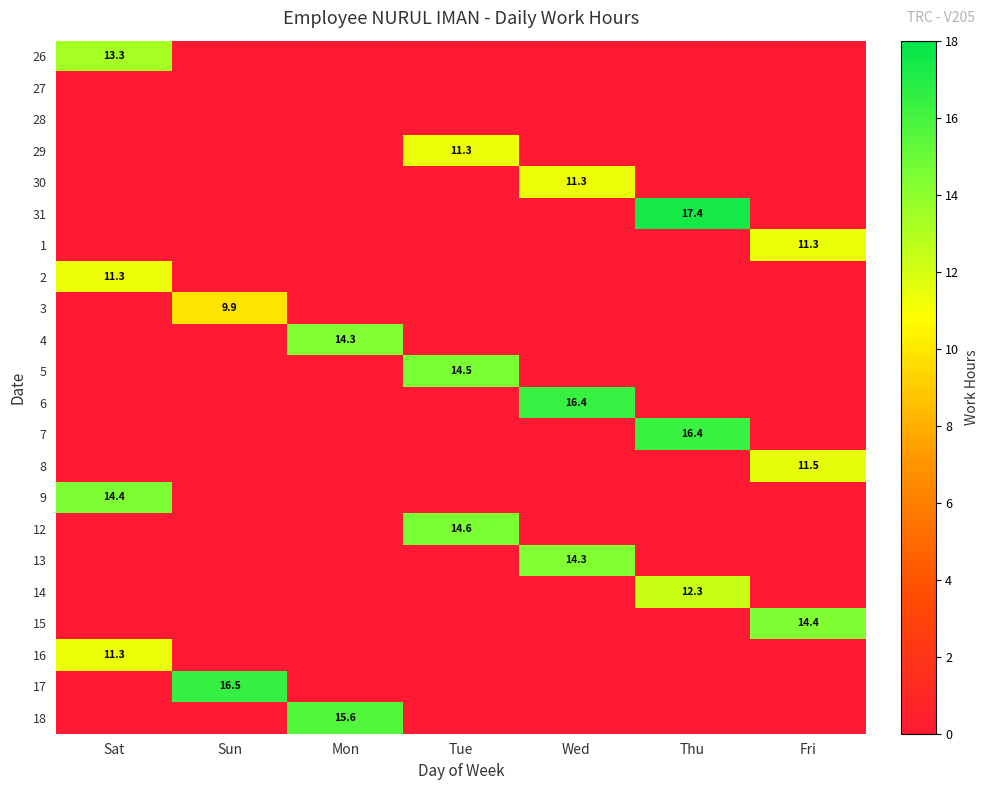

Is it true that 31 equals 25.1 at Thu?

False